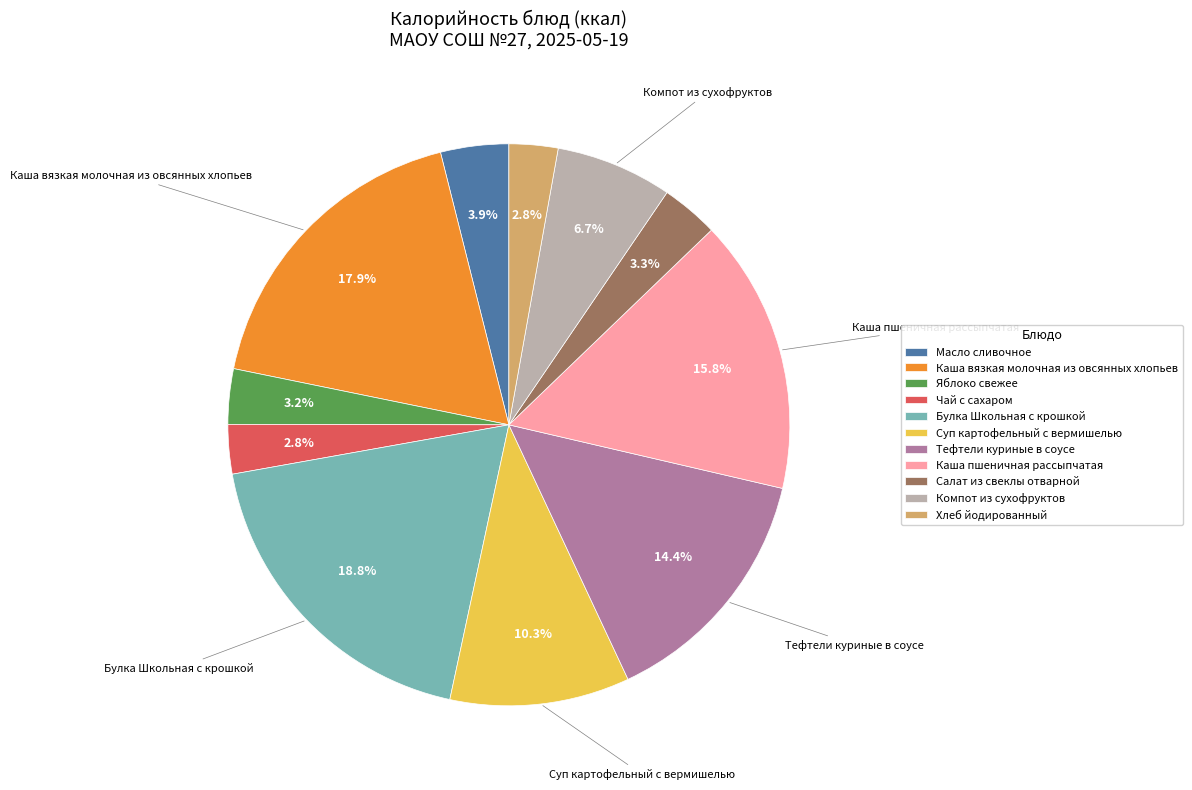

To the nearest percent, what is the average slice percentage?

9%